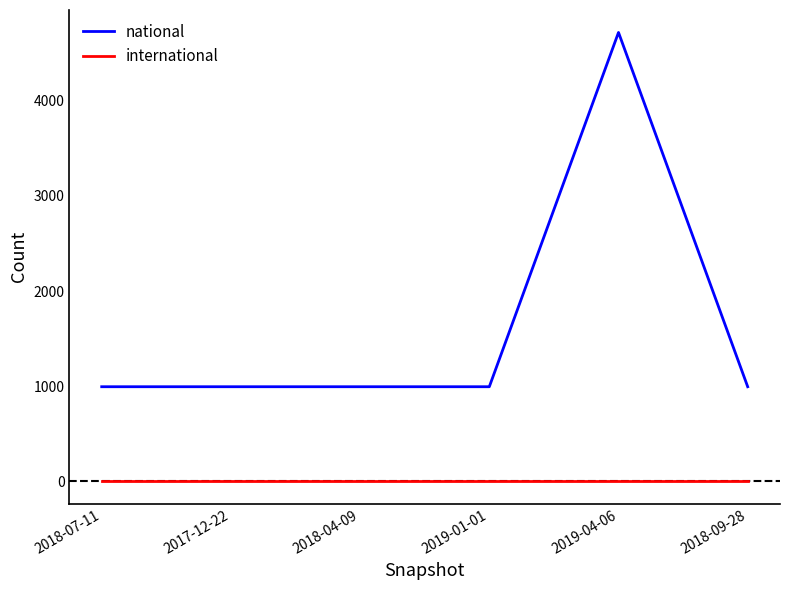

True or false: national and international cross at least once.

False